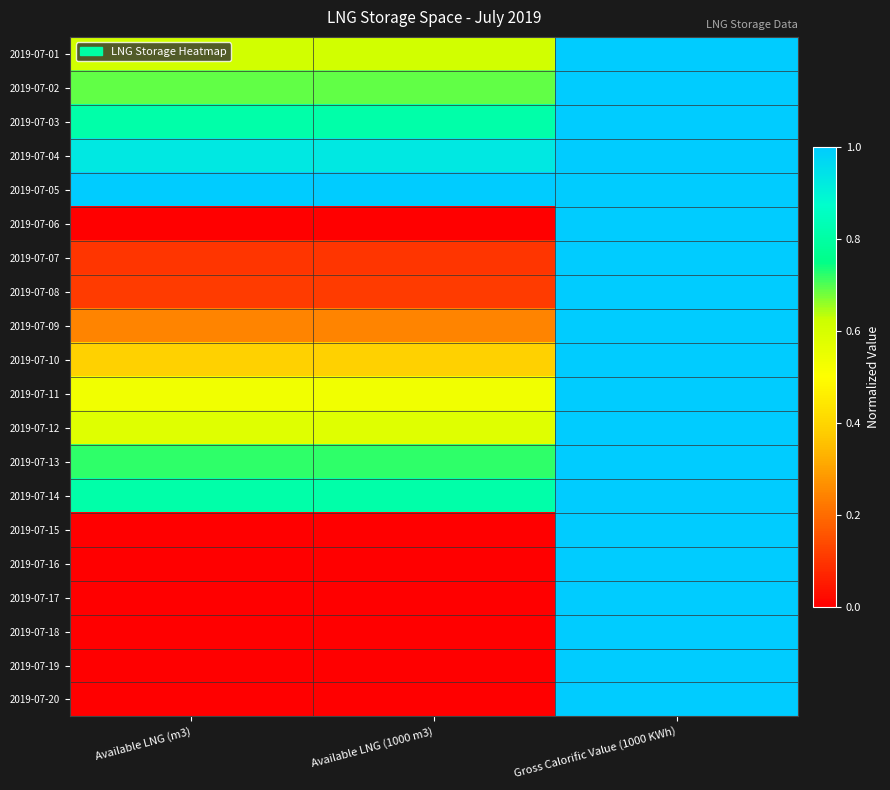

At how many categories does at least one series exceed 0?

3